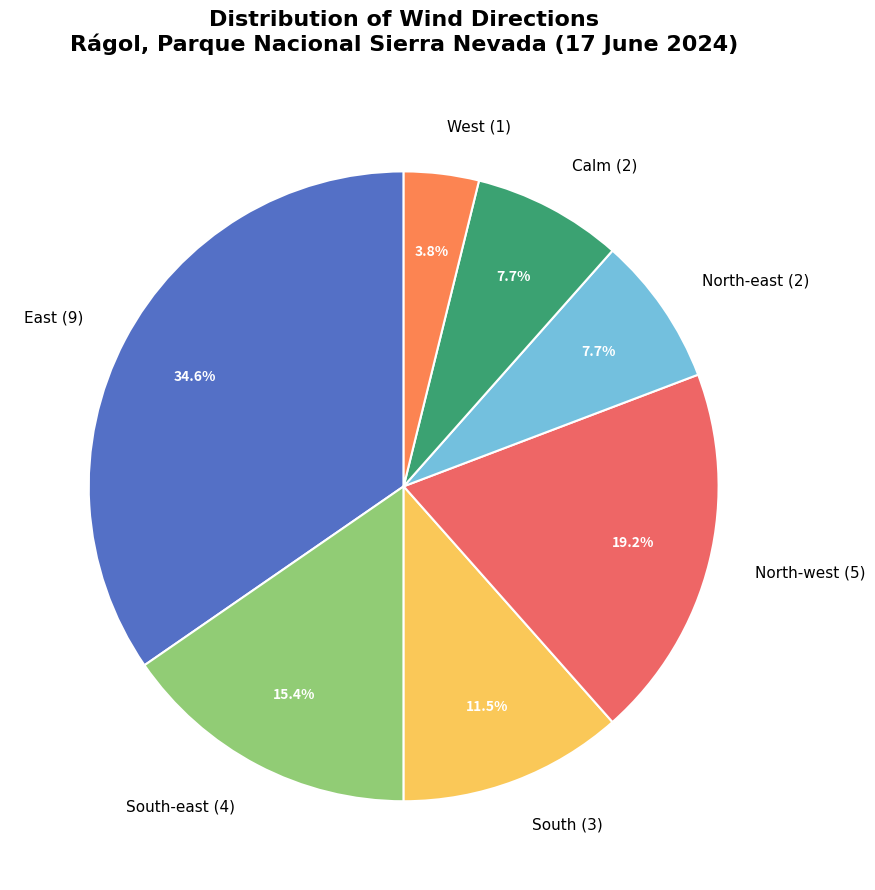

How much of the chart is everything except North-west (5)?

80.8%